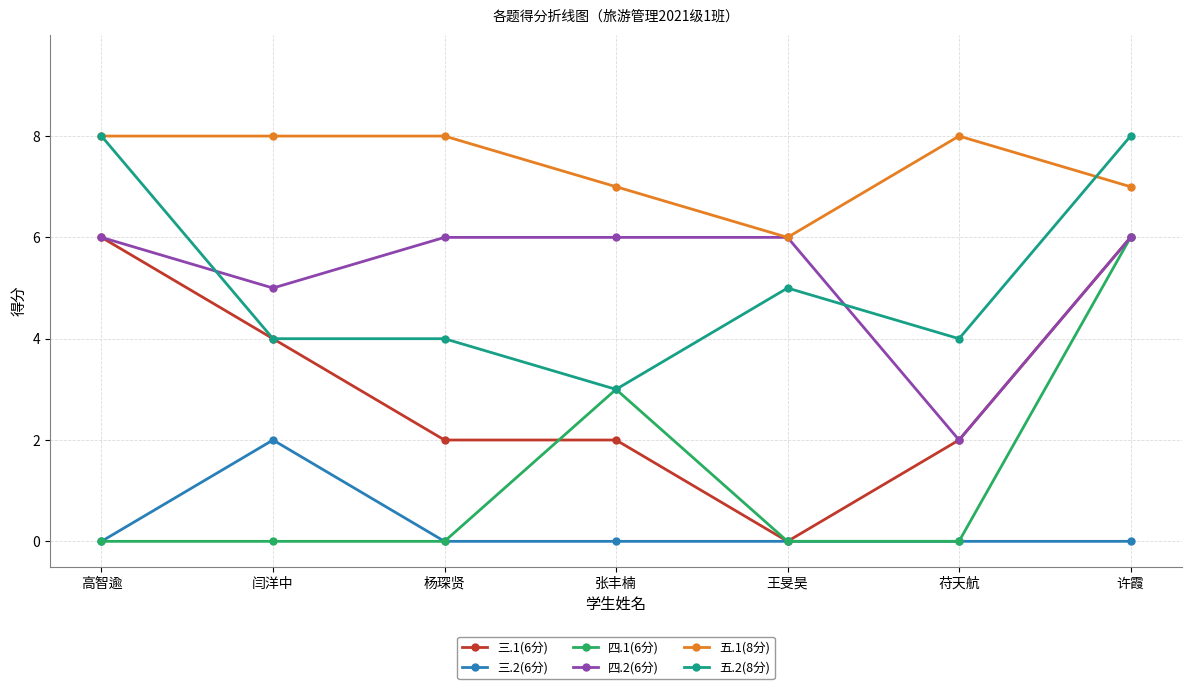

What is the value of the 四.2(6分) point at the 1st from the left?

6